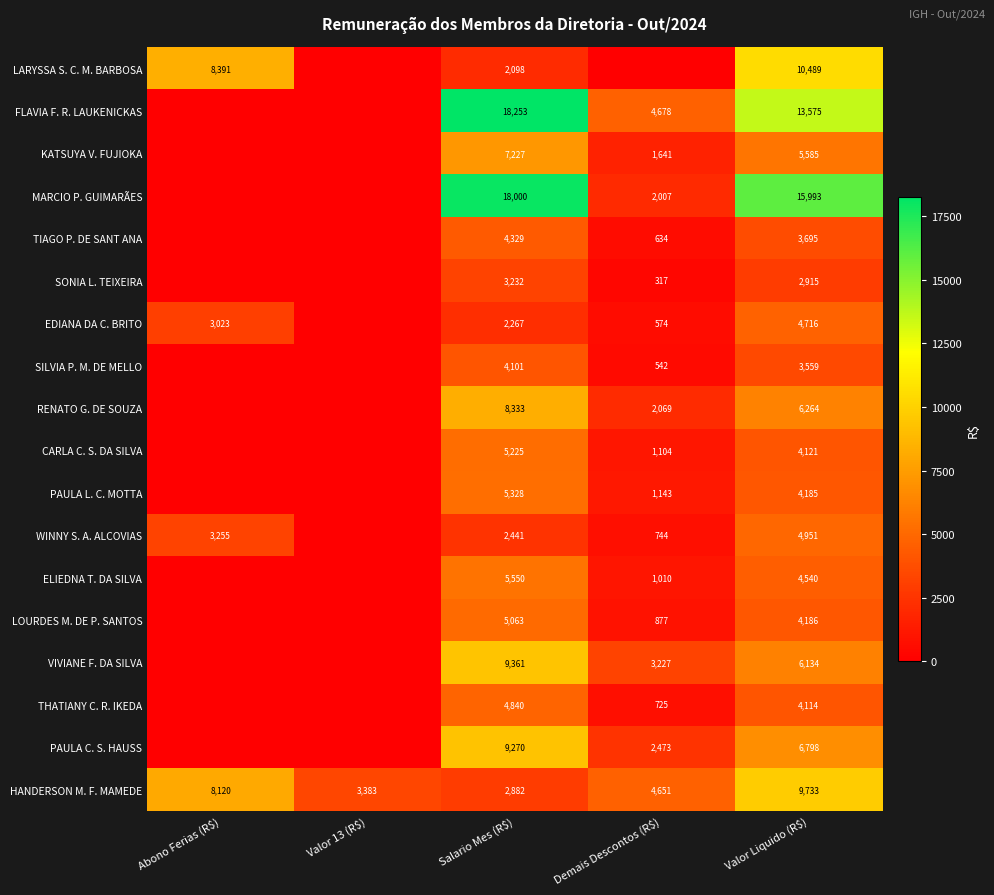

What is the difference between the maximum and second lowest values in the HANDERSON M. F. MAMEDE series?

6350